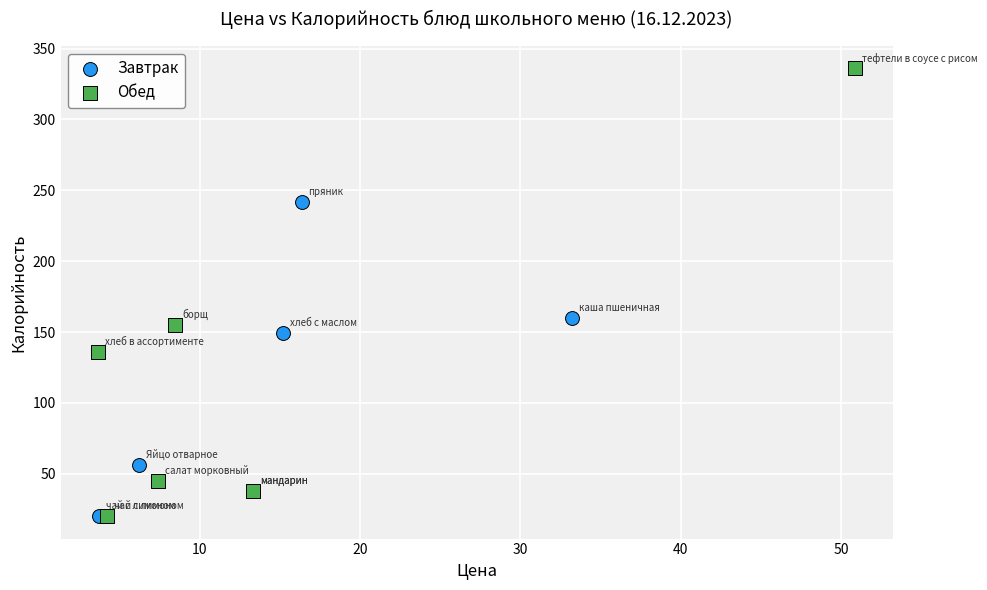

Which series has the largest Y range (max minus min)?

Обед